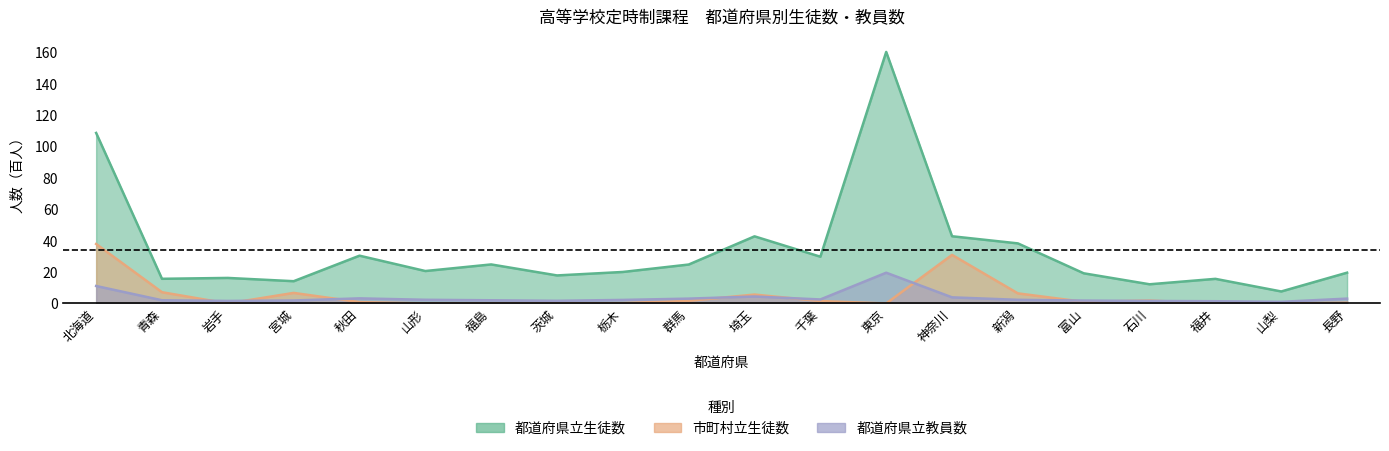

Where do 市町村立生徒数 and 都道府県立教員数 first cross each other?

青森 and 岩手